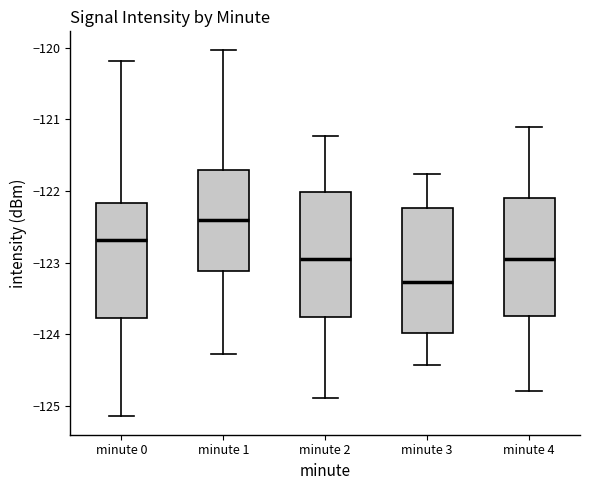

Reading left to right, read every box against the y-axis: the position of its median line, the range the box covers, and the ends of its whiskers. The values are not printed on the chart, so give them approximately, as read against the axis.

minute 0: median -122.7, box -123.8 to -122.2, whiskers -125.1 to -120.2
minute 1: median -122.4, box -123.1 to -121.7, whiskers -124.3 to -120.0
minute 2: median -123.0, box -123.8 to -122.0, whiskers -124.9 to -121.2
minute 3: median -123.3, box -124.0 to -122.2, whiskers -124.4 to -121.8
minute 4: median -122.9, box -123.7 to -122.1, whiskers -124.8 to -121.1